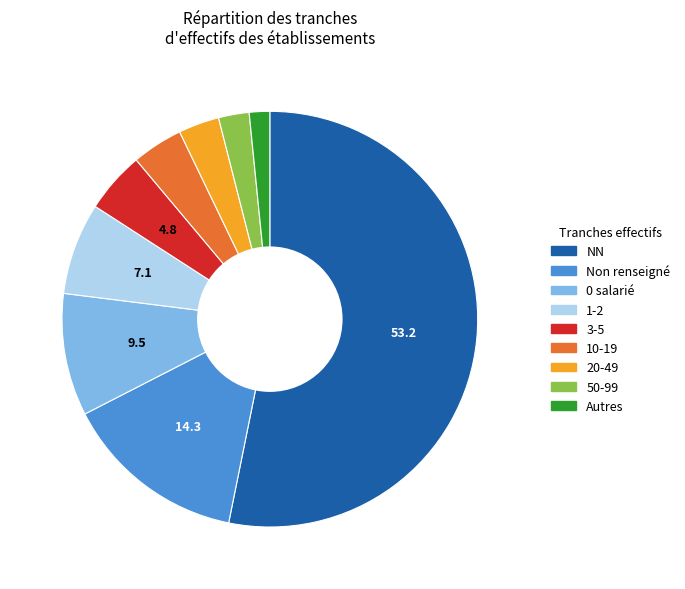

Is there a majority slice in this chart?

Yes